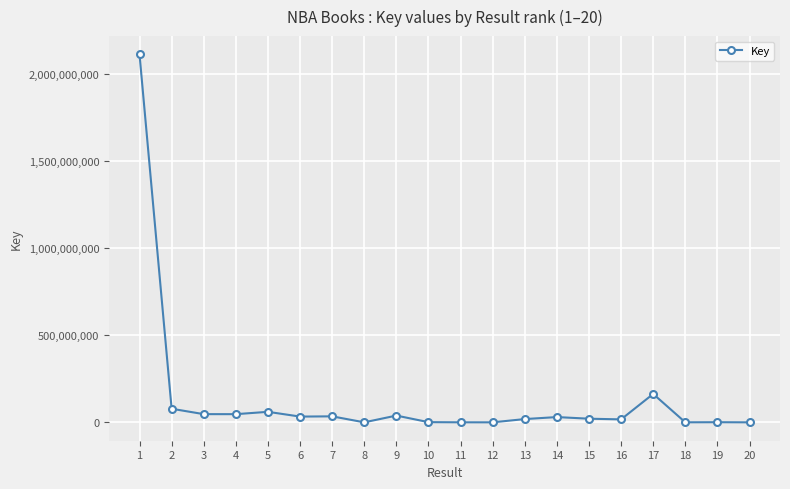

What is the difference between the second highest and second lowest values?

162979574